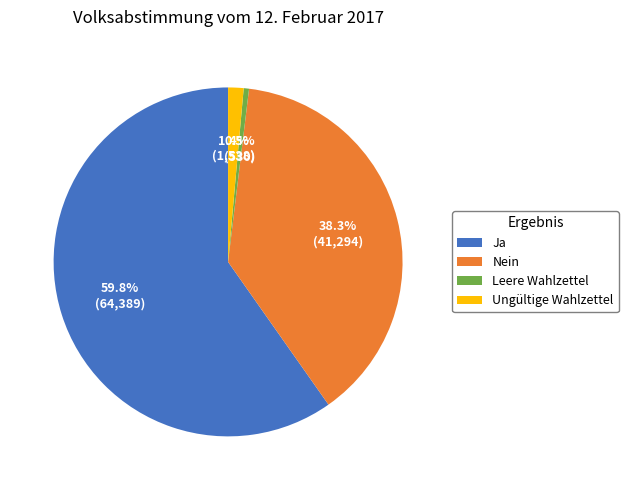

Does Leere Wahlzettel account for over 50% of the chart?

No